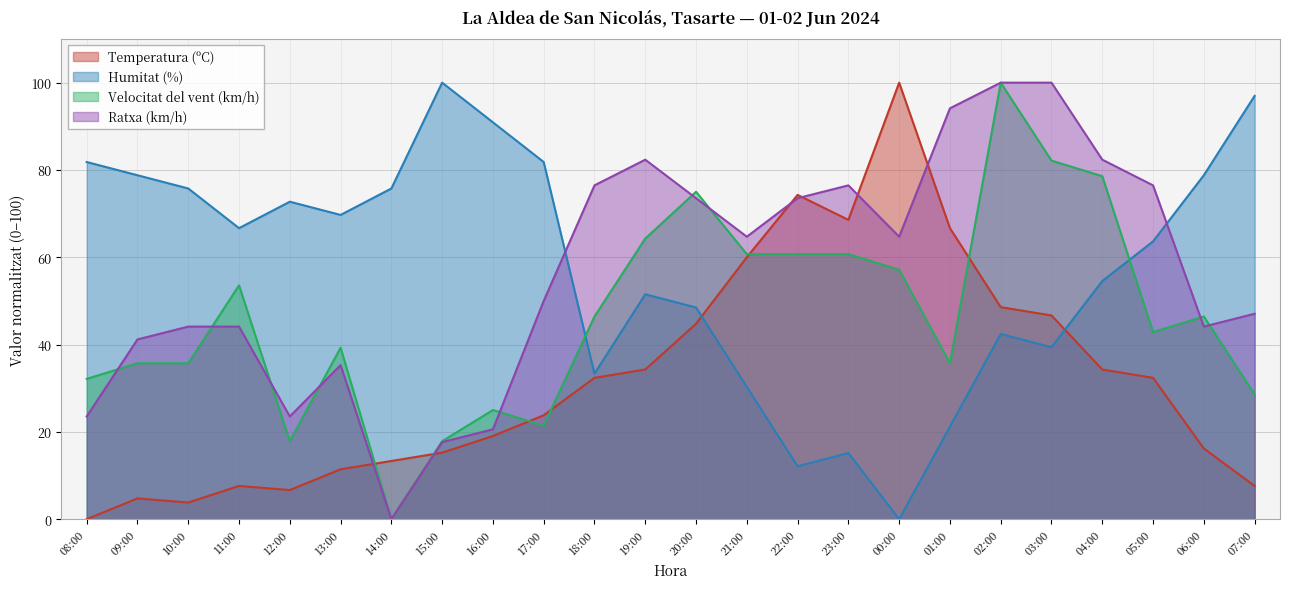

How many lines are shown in the chart?

4